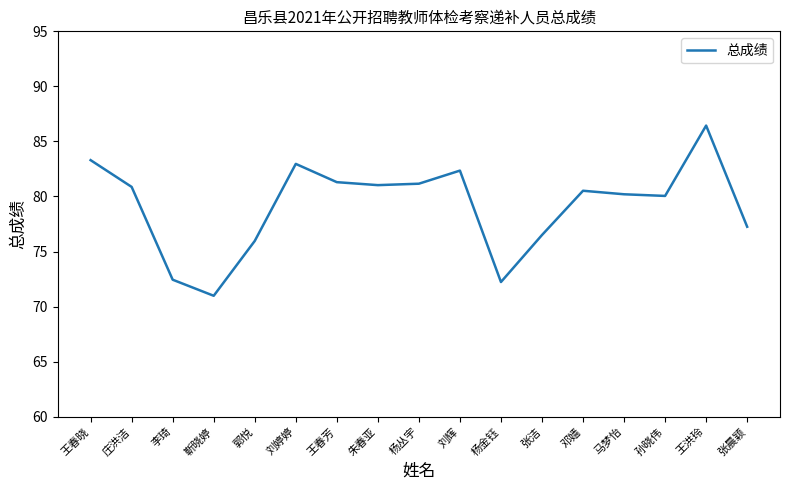

How many lines are shown in the chart?

1